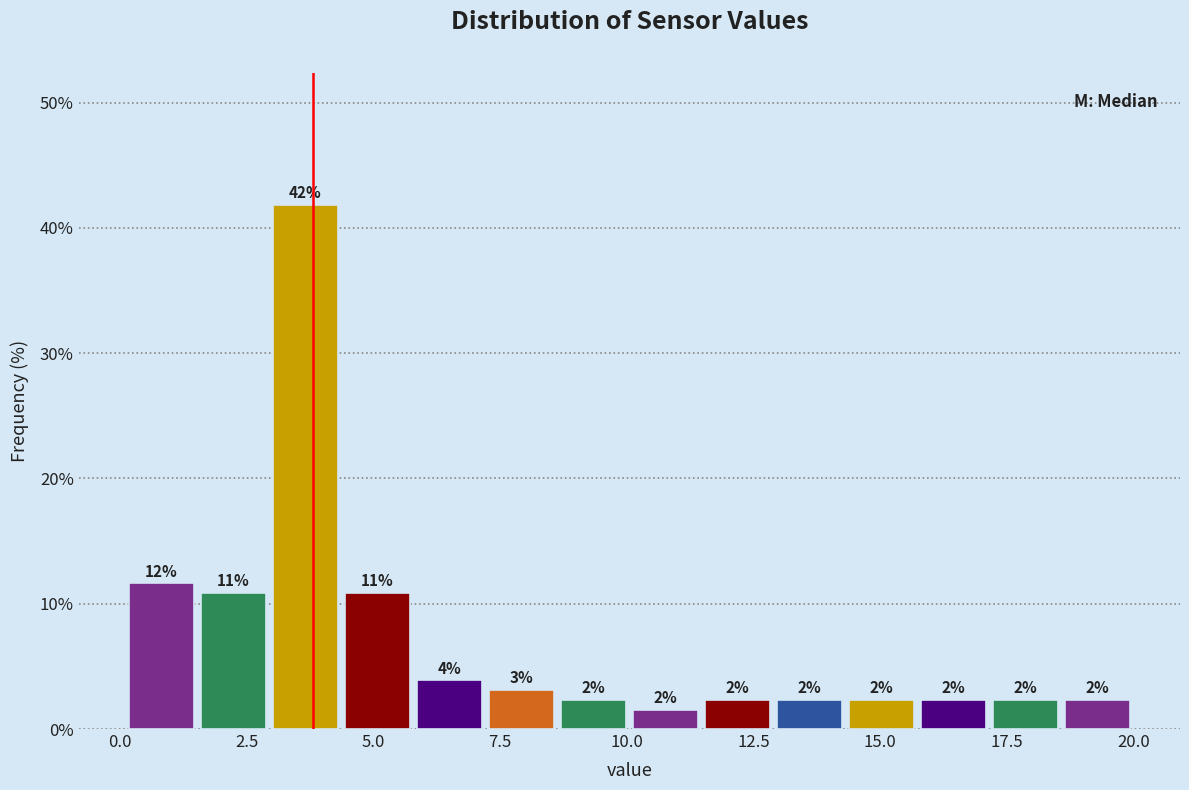

Around what value on the x-axis is the tallest bar? Give the approximate position of its centre, as read against the axis.

3.5